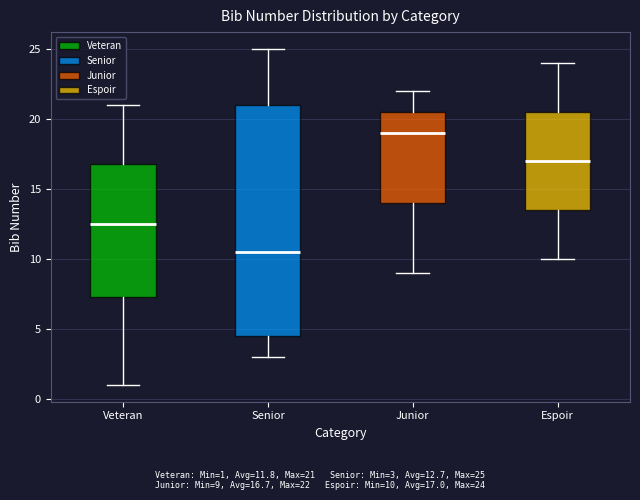

Where does the upper whisker of the box for Veteran end on the y-axis? The values are not printed on the chart, so give them approximately, as read against the axis.

21.0